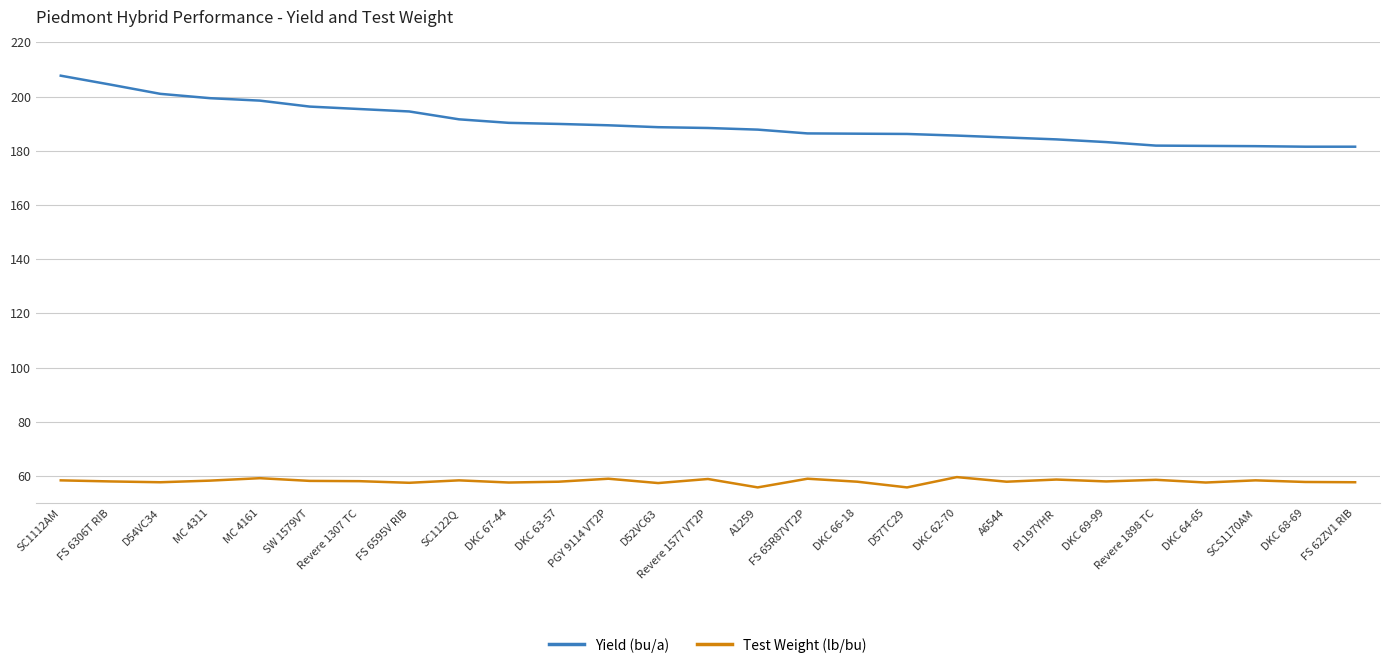

True or false: Test Weight (lb/bu) has a value of 92.1 at D57TC29.

False